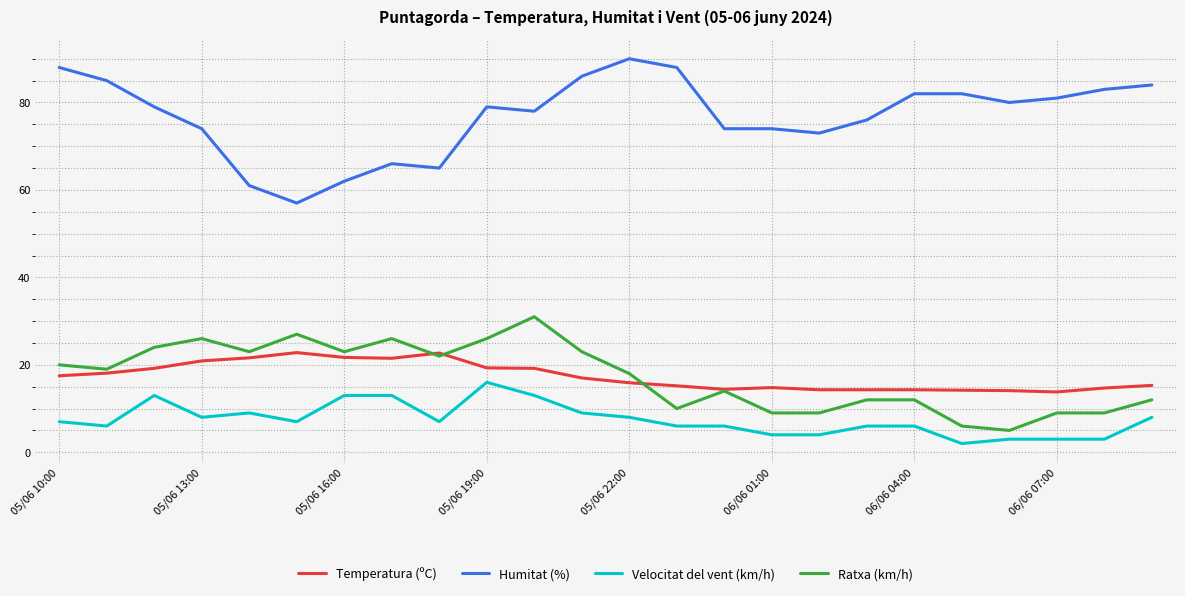

Which series has the largest total across all categories?

Humitat (%)